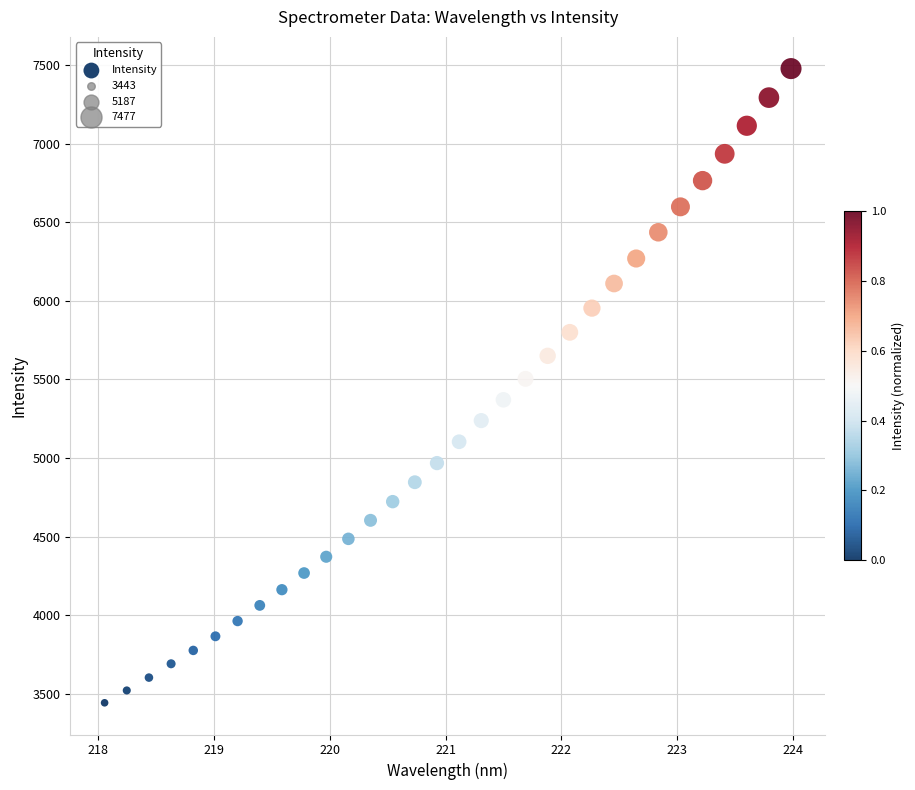

What is the range of X values (max minus min)?

5.9